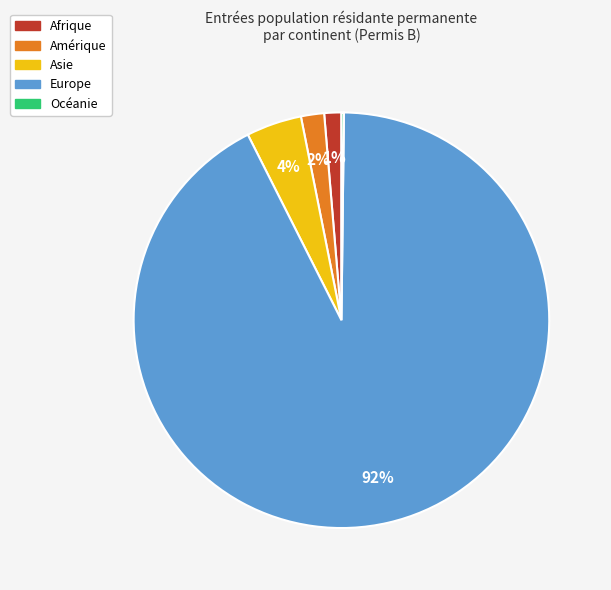

True or false: Afrique accounts for 1% of the total.

True